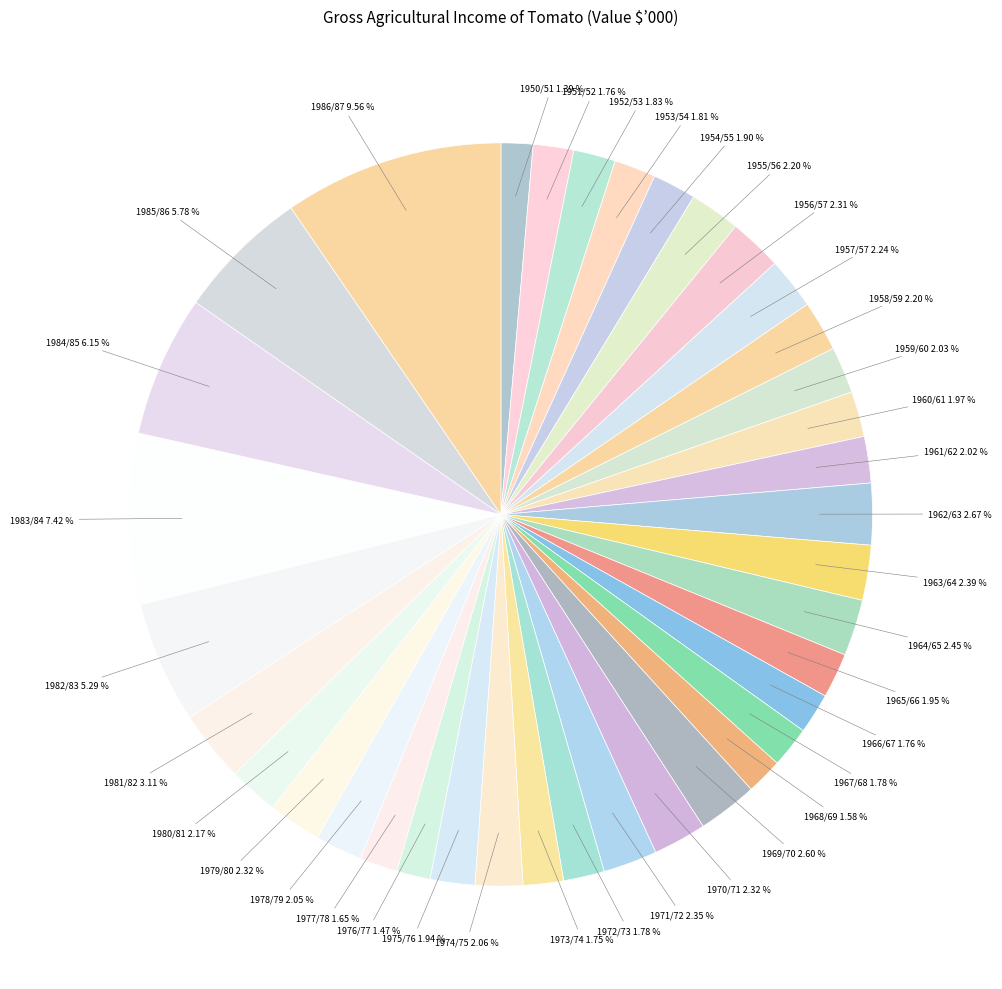

Is there any slice that represents more than half of the pie?

No